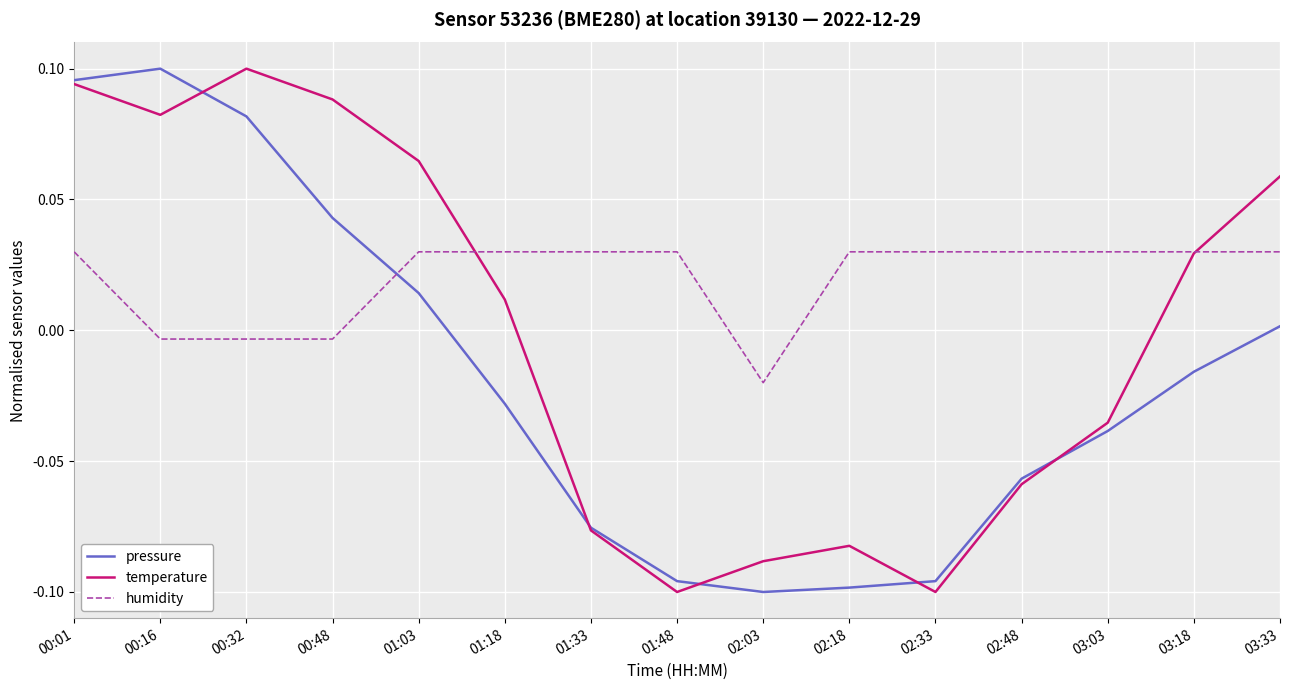

Where is the first local minimum for temperature?

00:16